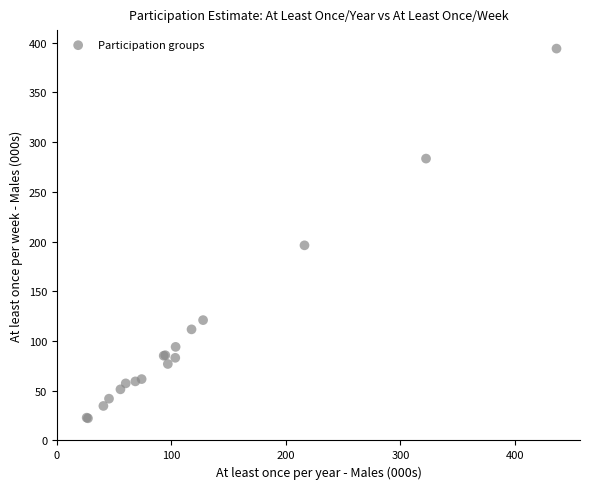

What Y value in the scatter plot is closest to 208?

196.2